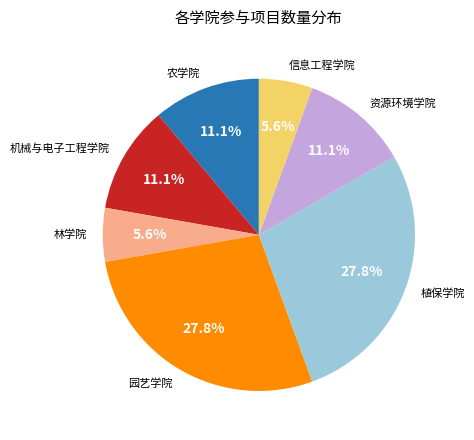

To the nearest percent, what portion does 园艺学院 represent?

28%